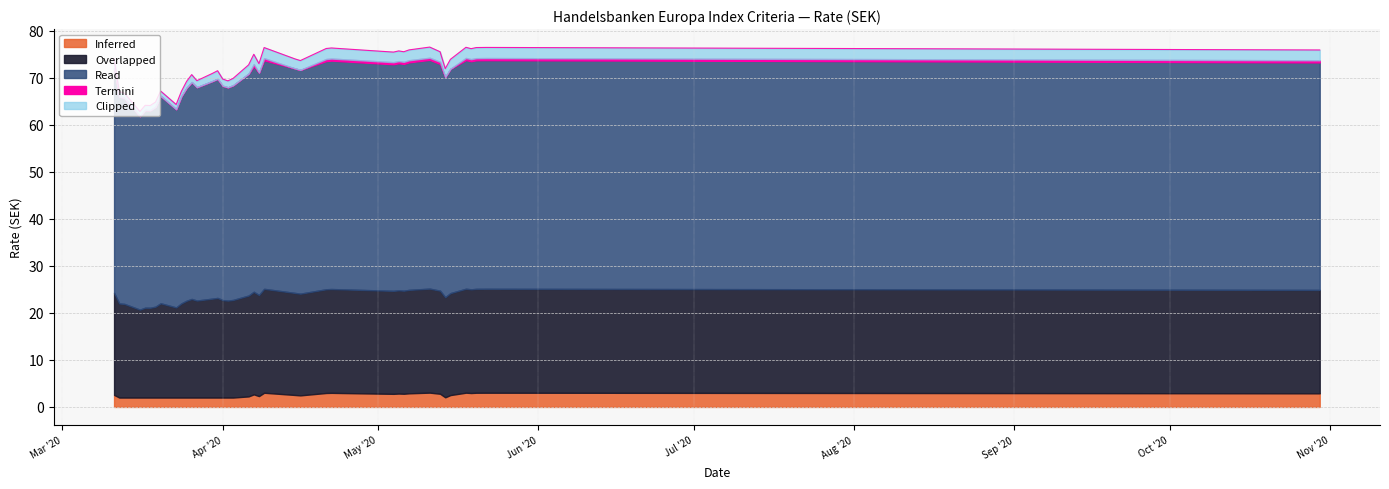

Count the number of categories in the chart.

40